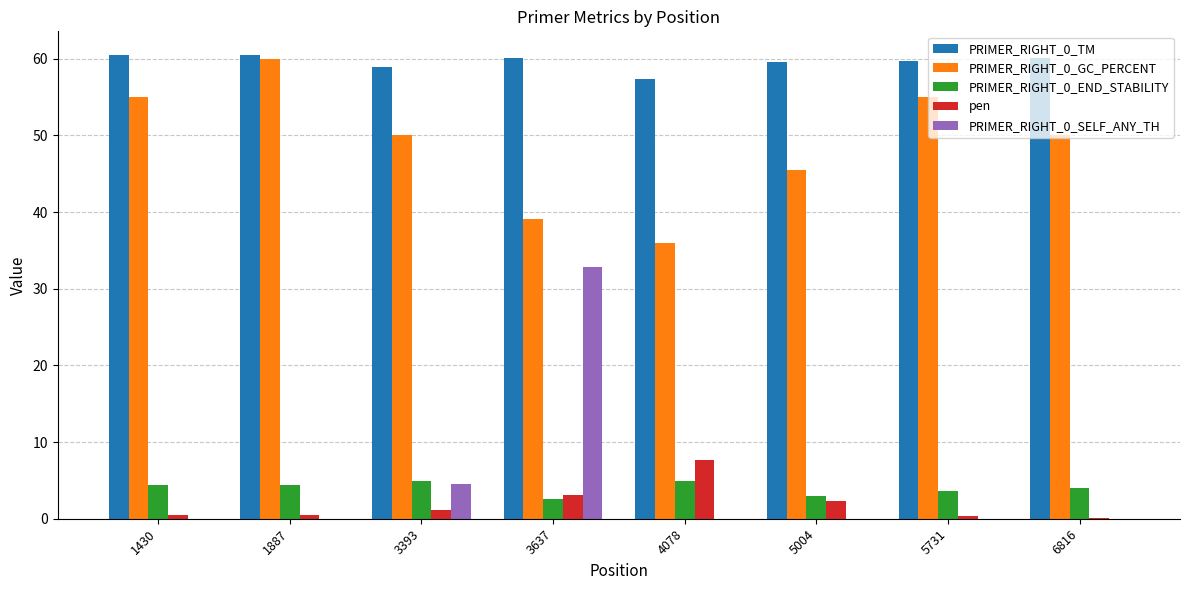

What is the difference between the pen values at 3637 and 6816?

2.9